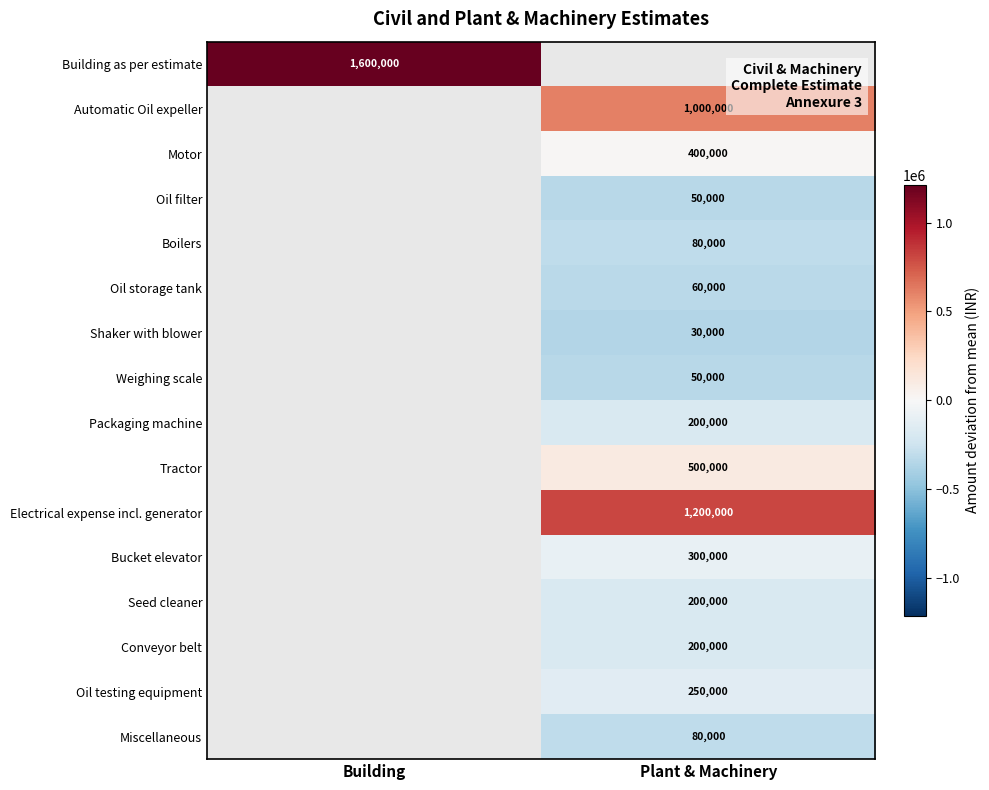

At which category does the chart reach its minimum across all series?

Plant & Machinery